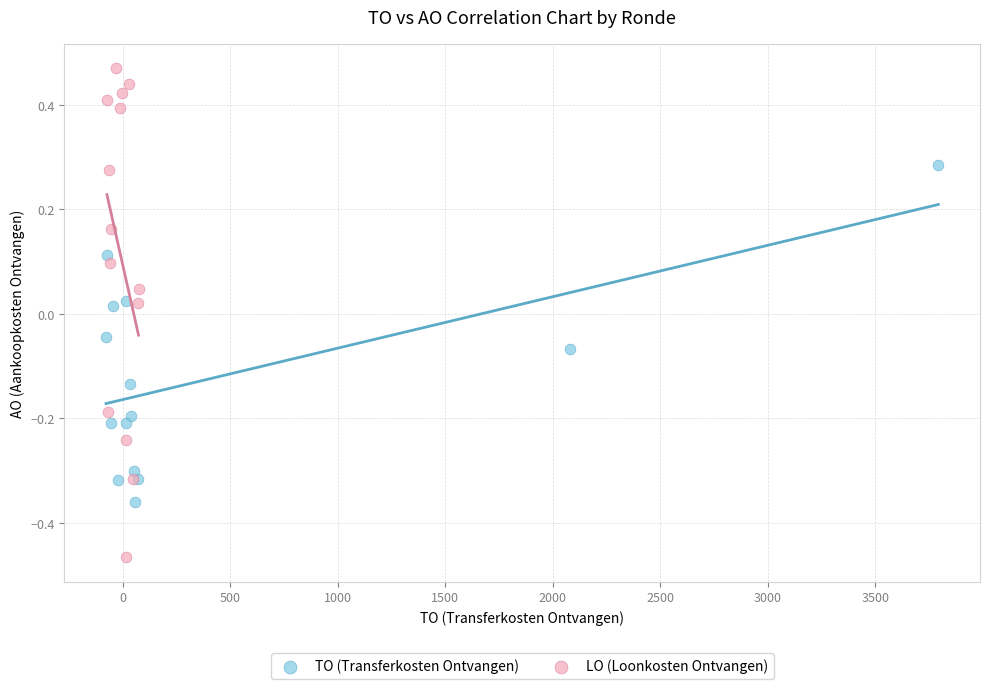

Which series has the largest Y range (max minus min)?

LO (Loonkosten Ontvangen)